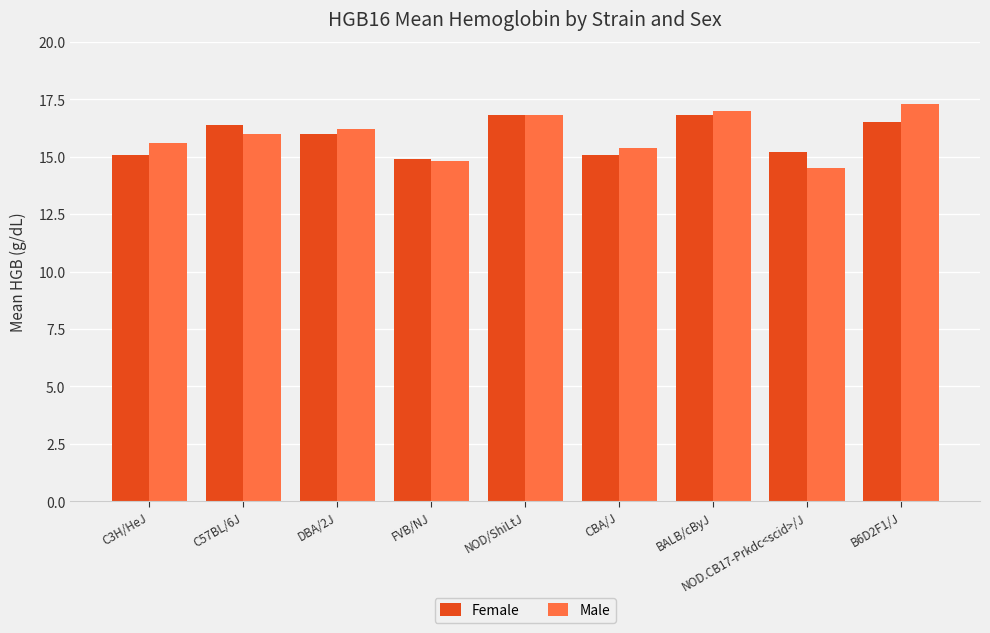

What is the total value across all series at DBA/2J?

32.2